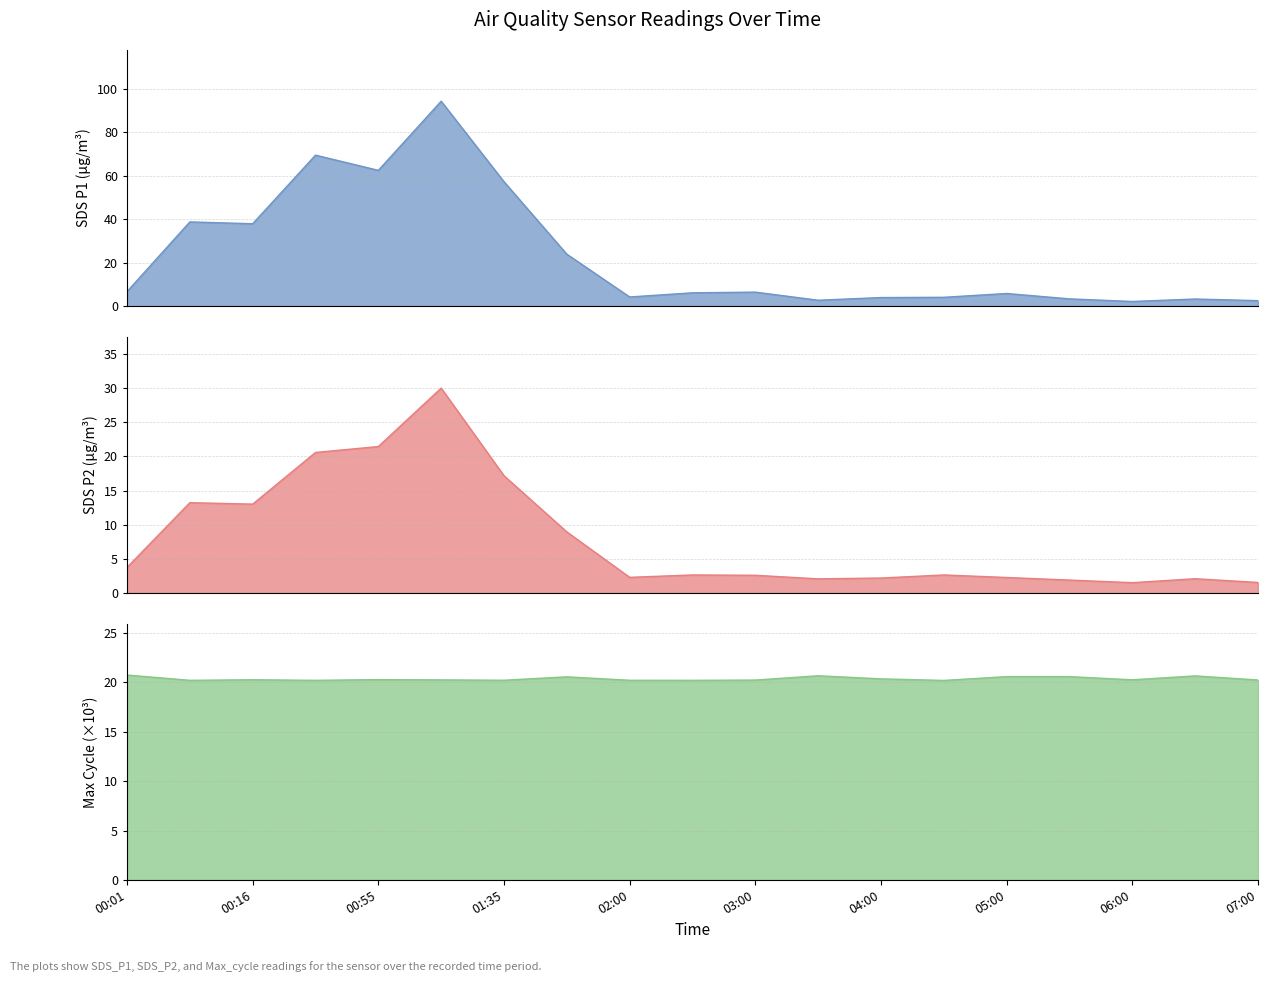

Rank the series at 02:30 from lowest to highest value.

SDS_P2, SDS_P1, Max_cycle